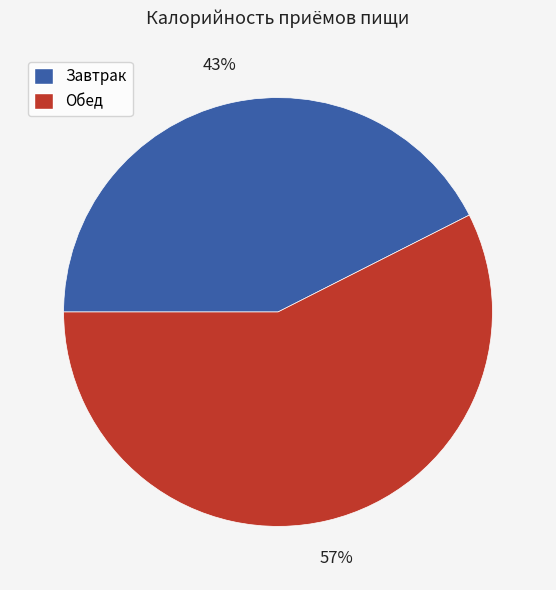

How many segments does this pie chart have?

2